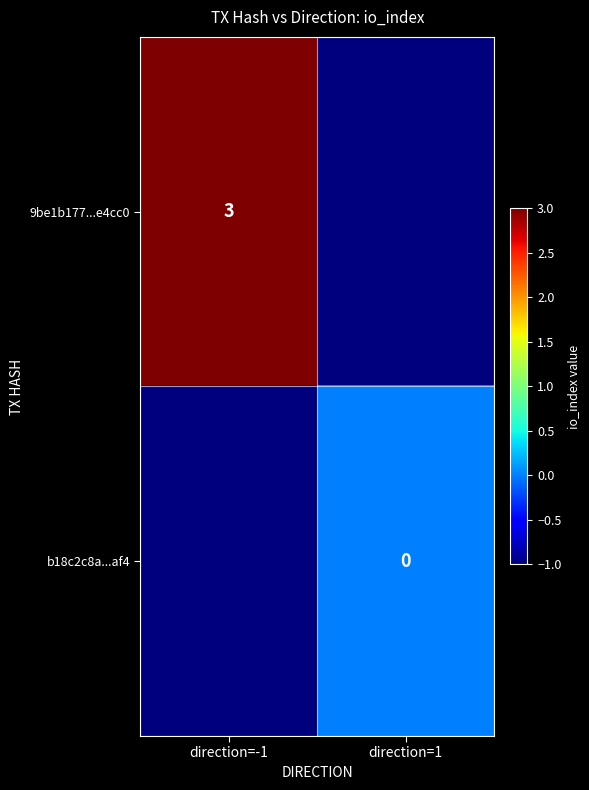

The 9be1b177...e4cc0 series shows 3 at direction=-1. True or false?

True